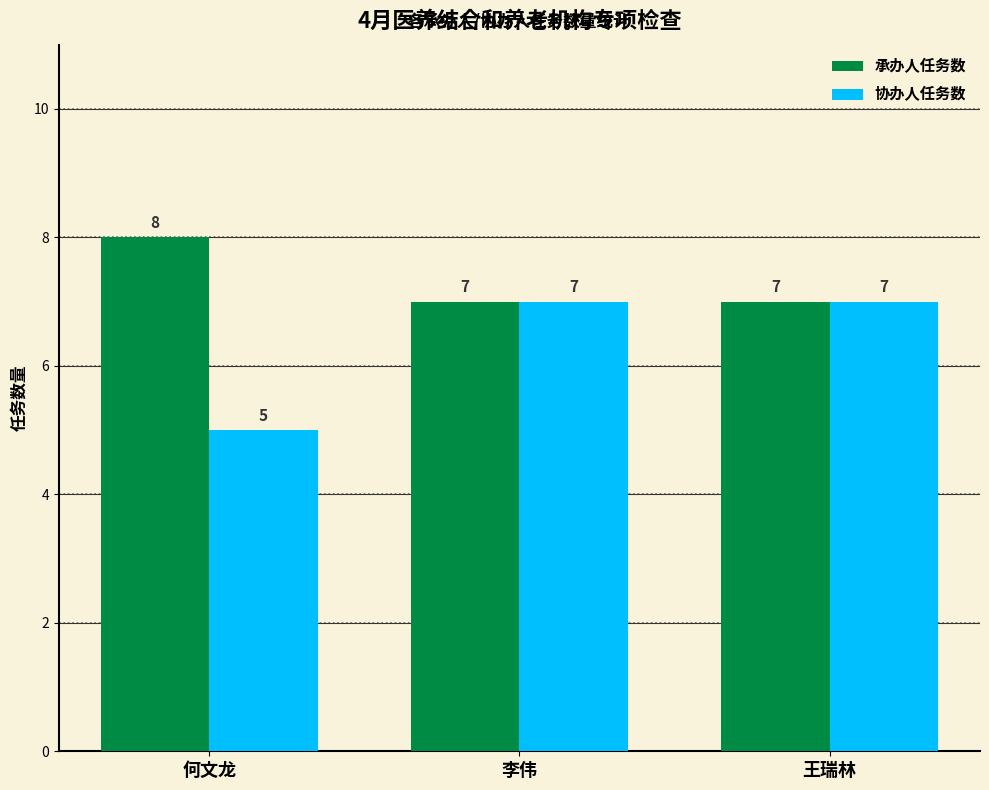

What is the sum of the 协办人任务数 values at 李伟 and 何文龙?

12